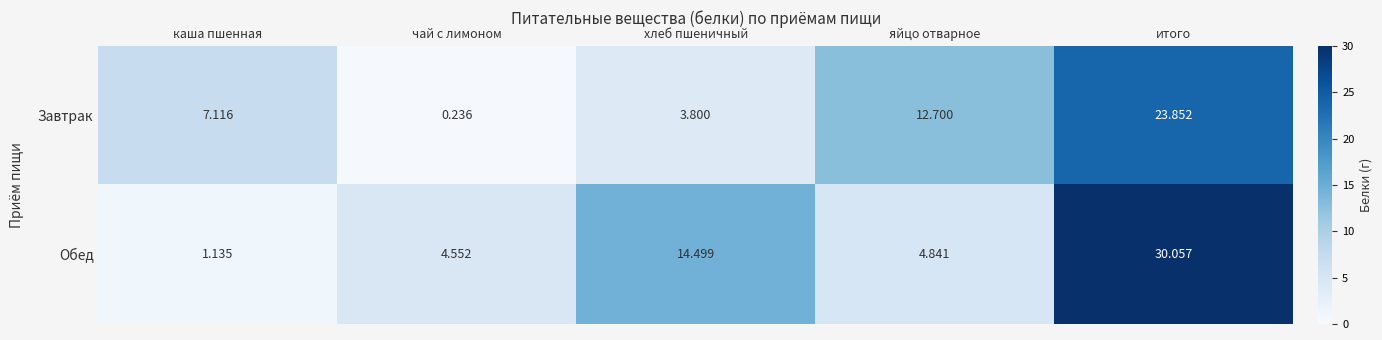

Which series has the widest spread of values?

Обед